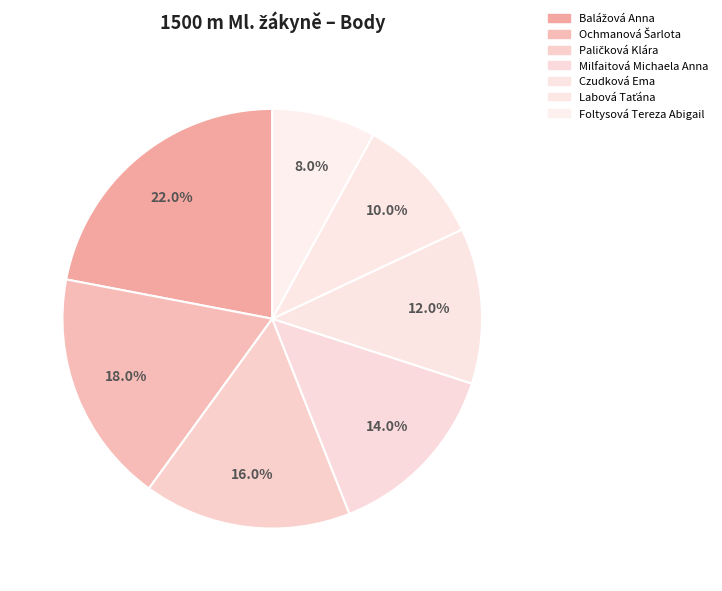

What is the smallest slice in the pie chart?

Foltysová Tereza Abigail